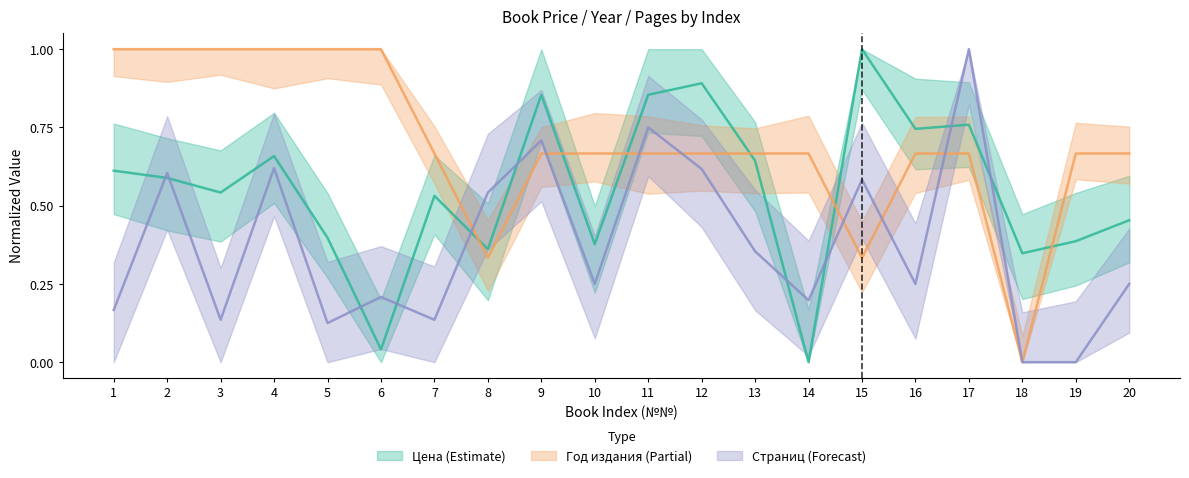

How many lines are shown in the chart?

3